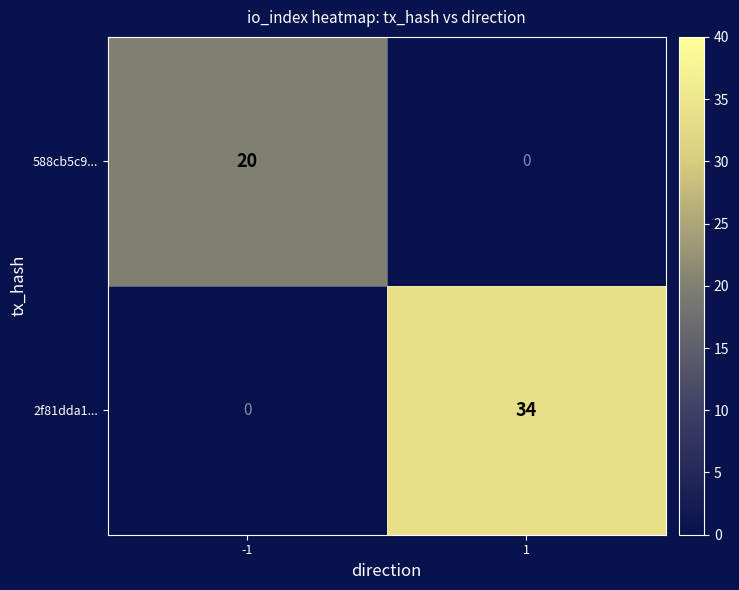

What is the spread (max minus min) of values at 1?

34